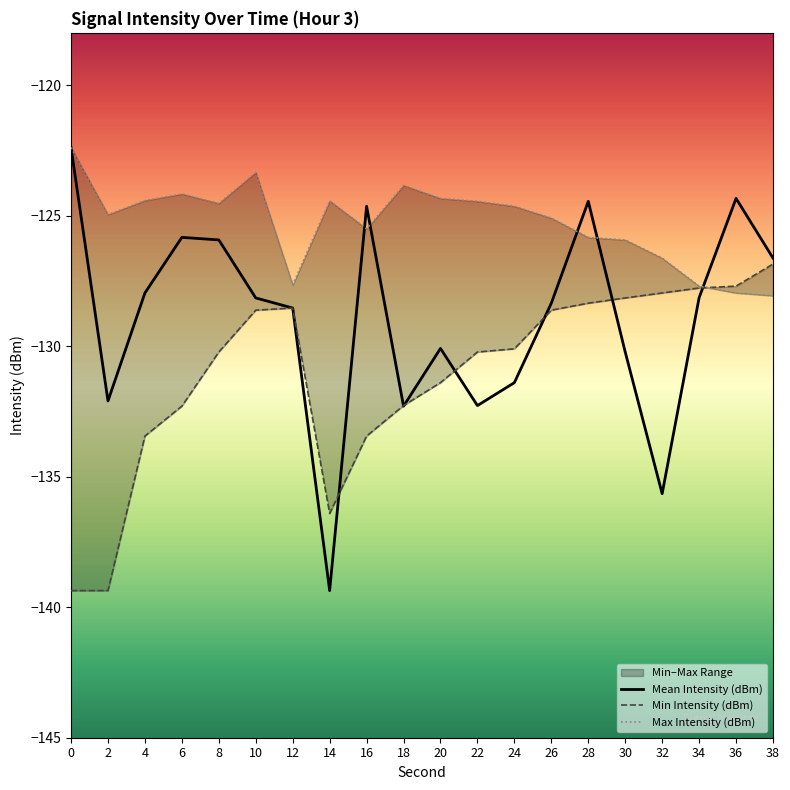

True or false: Mean Intensity (dBm) and Min Intensity (dBm) cross at least once.

True